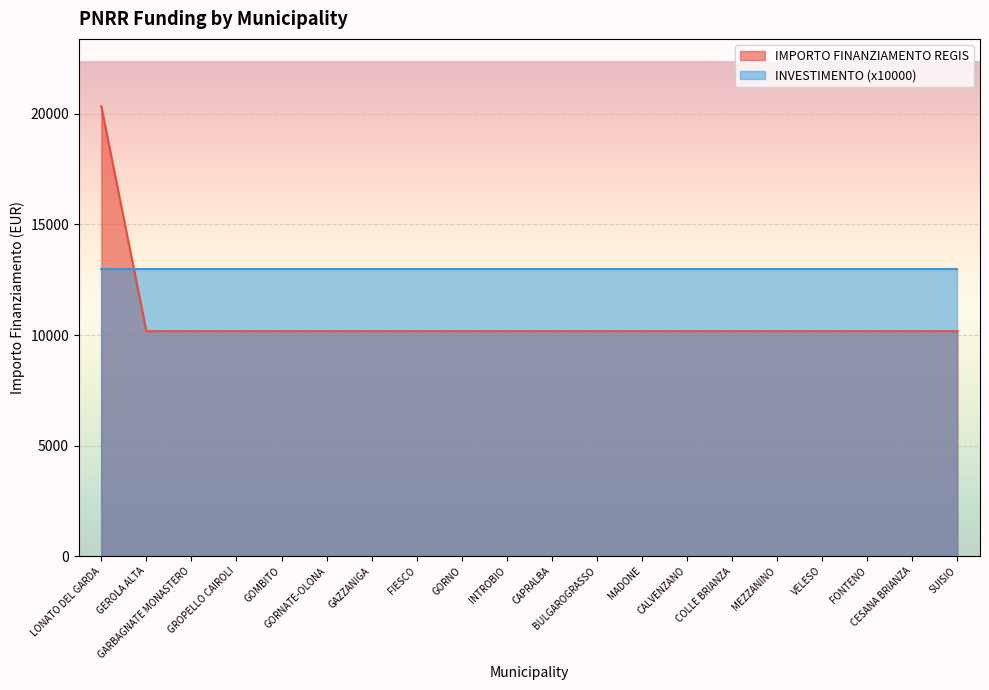

Is it true that the value at FIESCO is 16049?

False